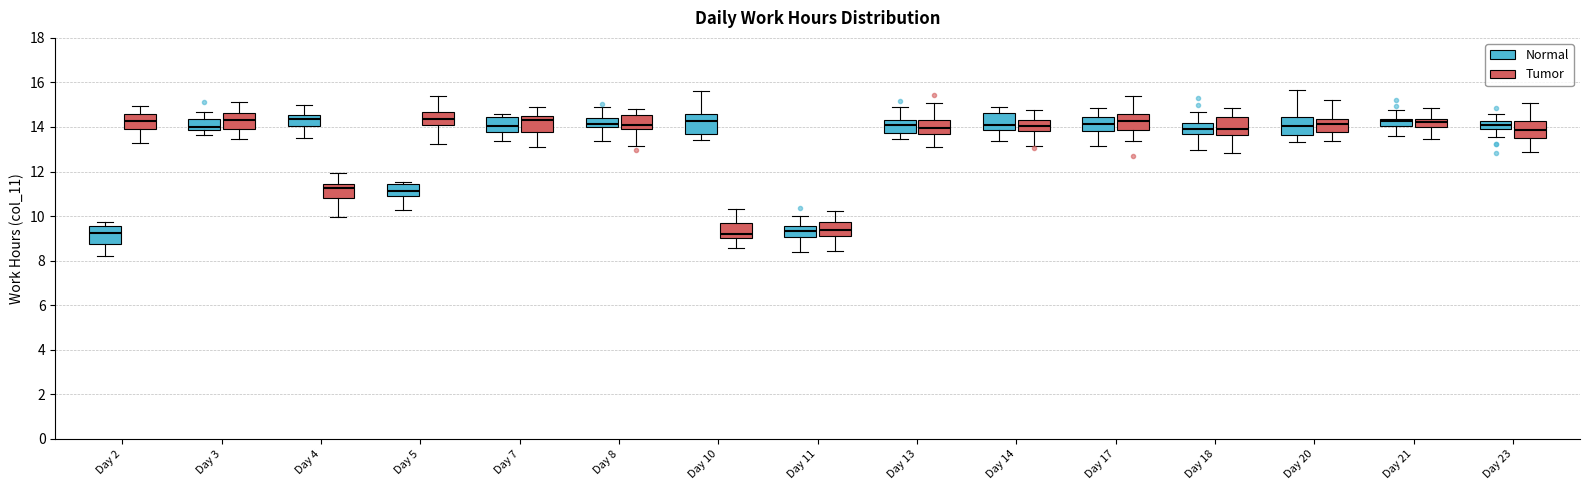

Reading left to right, read every box against the y-axis: the position of its median line, the range the box covers, and the ends of its whiskers. The values are not printed on the chart, so give them approximately, as read against the axis.

Day 2 (Normal): median 9.2, box 8.8 to 9.6, whiskers 8.2 to 9.8
Day 2 (Tumor): median 14.2, box 14.0 to 14.6, whiskers 13.4 to 15.0
Day 3 (Normal): median 14.0, box 13.8 to 14.4, whiskers 13.6 to 14.6
Day 3 (Tumor): median 14.4, box 13.8 to 14.6, whiskers 13.4 to 15.2
Day 4 (Normal): median 14.4, box 14.0 to 14.6, whiskers 13.6 to 15.0
Day 4 (Tumor): median 11.2, box 10.8 to 11.4, whiskers 10.0 to 12.0
Day 5 (Normal): median 11.2, box 11.0 to 11.4, whiskers 10.2 to 11.6
Day 5 (Tumor): median 14.4, box 14.0 to 14.6, whiskers 13.2 to 15.4
Day 7 (Normal): median 14.0, box 13.8 to 14.4, whiskers 13.4 to 14.6
Day 7 (Tumor): median 14.4 (just below the box's upper edge), box 13.8 to 14.4, whiskers 13.0 to 15.0
Day 8 (Normal): median 14.2, box 14.0 to 14.4, whiskers 13.4 to 14.8
Day 8 (Tumor): median 14.2, box 14.0 to 14.6, whiskers 13.2 to 14.8
Day 10 (Normal): median 14.2, box 13.6 to 14.6, whiskers 13.4 to 15.6
Day 10 (Tumor): median 9.2, box 9.0 to 9.6, whiskers 8.6 to 10.4
Day 11 (Normal): median 9.4, box 9.0 to 9.6, whiskers 8.4 to 10.0
Day 11 (Tumor): median 9.4, box 9.2 to 9.8, whiskers 8.4 to 10.2
Day 13 (Normal): median 14.0, box 13.8 to 14.4, whiskers 13.4 to 15.0
Day 13 (Tumor): median 14.0, box 13.6 to 14.4, whiskers 13.0 to 15.0
Day 14 (Normal): median 14.0, box 13.8 to 14.6, whiskers 13.4 to 15.0
Day 14 (Tumor): median 14.0, box 13.8 to 14.2, whiskers 13.2 to 14.8
Day 17 (Normal): median 14.2, box 13.8 to 14.4, whiskers 13.2 to 14.8
Day 17 (Tumor): median 14.2, box 13.8 to 14.6, whiskers 13.4 to 15.4
Day 18 (Normal): median 14.0, box 13.6 to 14.2, whiskers 13.0 to 14.6
Day 18 (Tumor): median 14.0, box 13.6 to 14.4, whiskers 12.8 to 14.8
Day 20 (Normal): median 14.0, box 13.6 to 14.4, whiskers 13.4 to 15.6
Day 20 (Tumor): median 14.2, box 13.8 to 14.4, whiskers 13.4 to 15.2
Day 21 (Normal): median 14.2, box 14.0 to 14.4, whiskers 13.6 to 14.8
Day 21 (Tumor): median 14.2, box 14.0 to 14.4, whiskers 13.4 to 14.8
Day 23 (Normal): median 14.0 (inside the box), box 14.0 to 14.2, whiskers 13.6 to 14.6
Day 23 (Tumor): median 13.8, box 13.6 to 14.2, whiskers 12.8 to 15.0